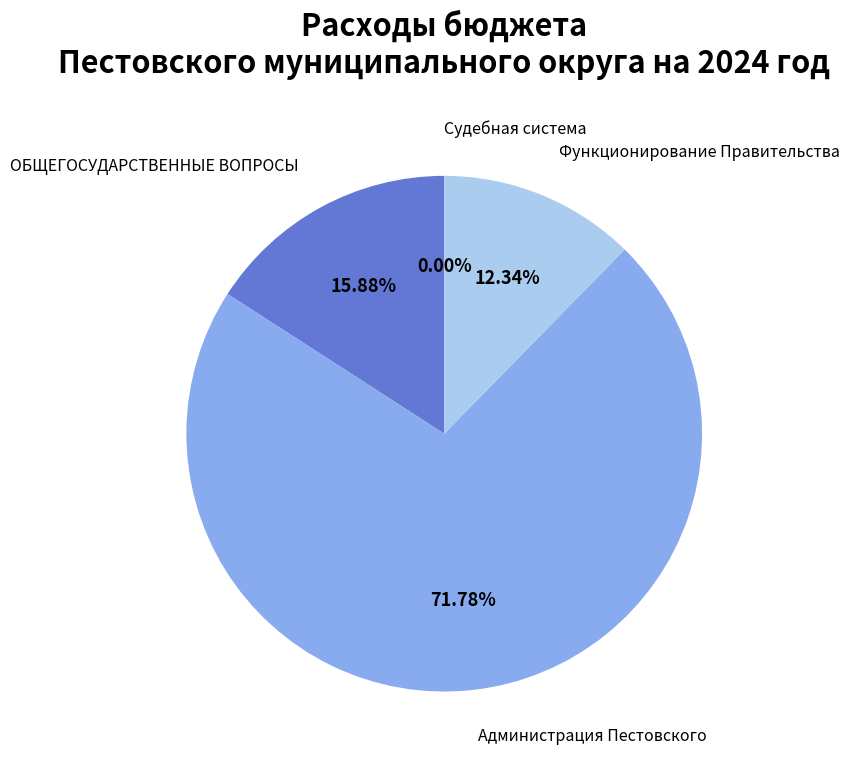

Is there any slice that represents more than half of the pie?

Yes